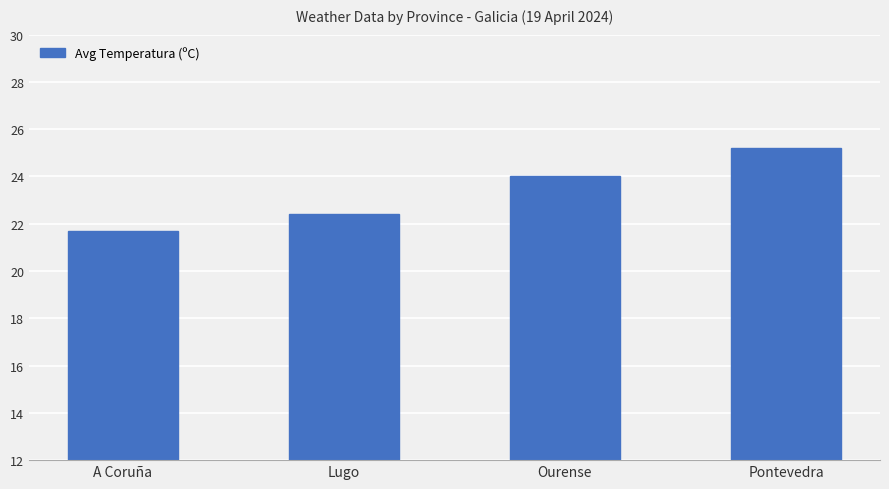

Reading left to right, extract all data points from this chart.

A Coruña=21.7	Lugo=22.4	Ourense=24.0	Pontevedra=25.2